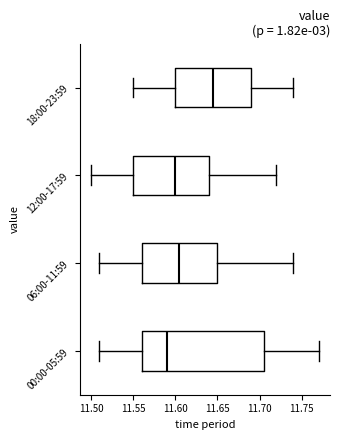

Where does the right whisker of the box for 06:00-11:59 end on the x-axis? The values are not printed on the chart, so give them approximately, as read against the axis.

11.740